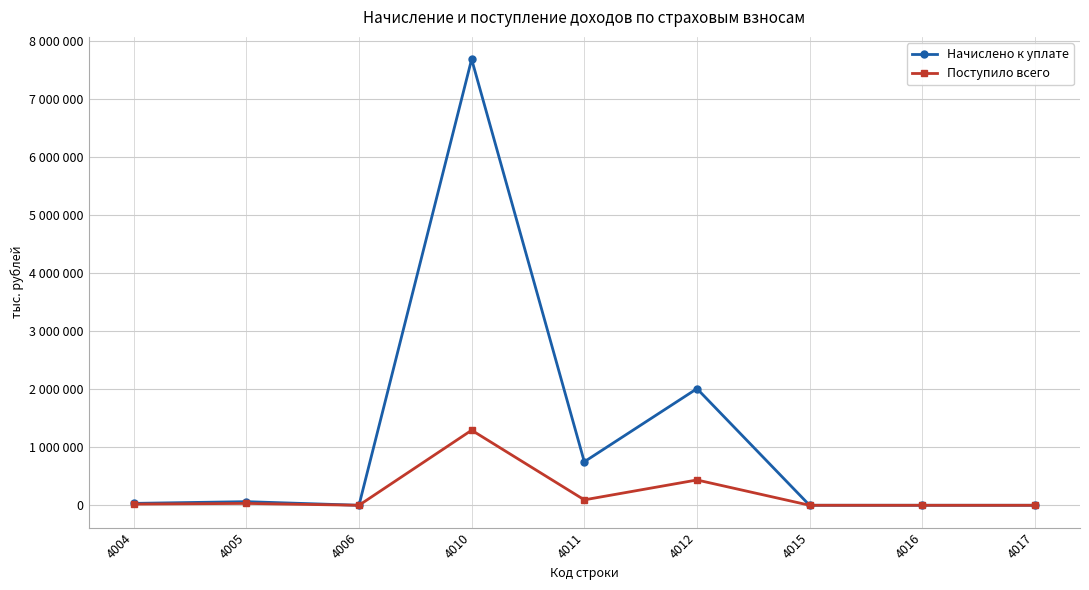

What are all the series names shown in the legend?

Начислено к уплате, Поступило всего